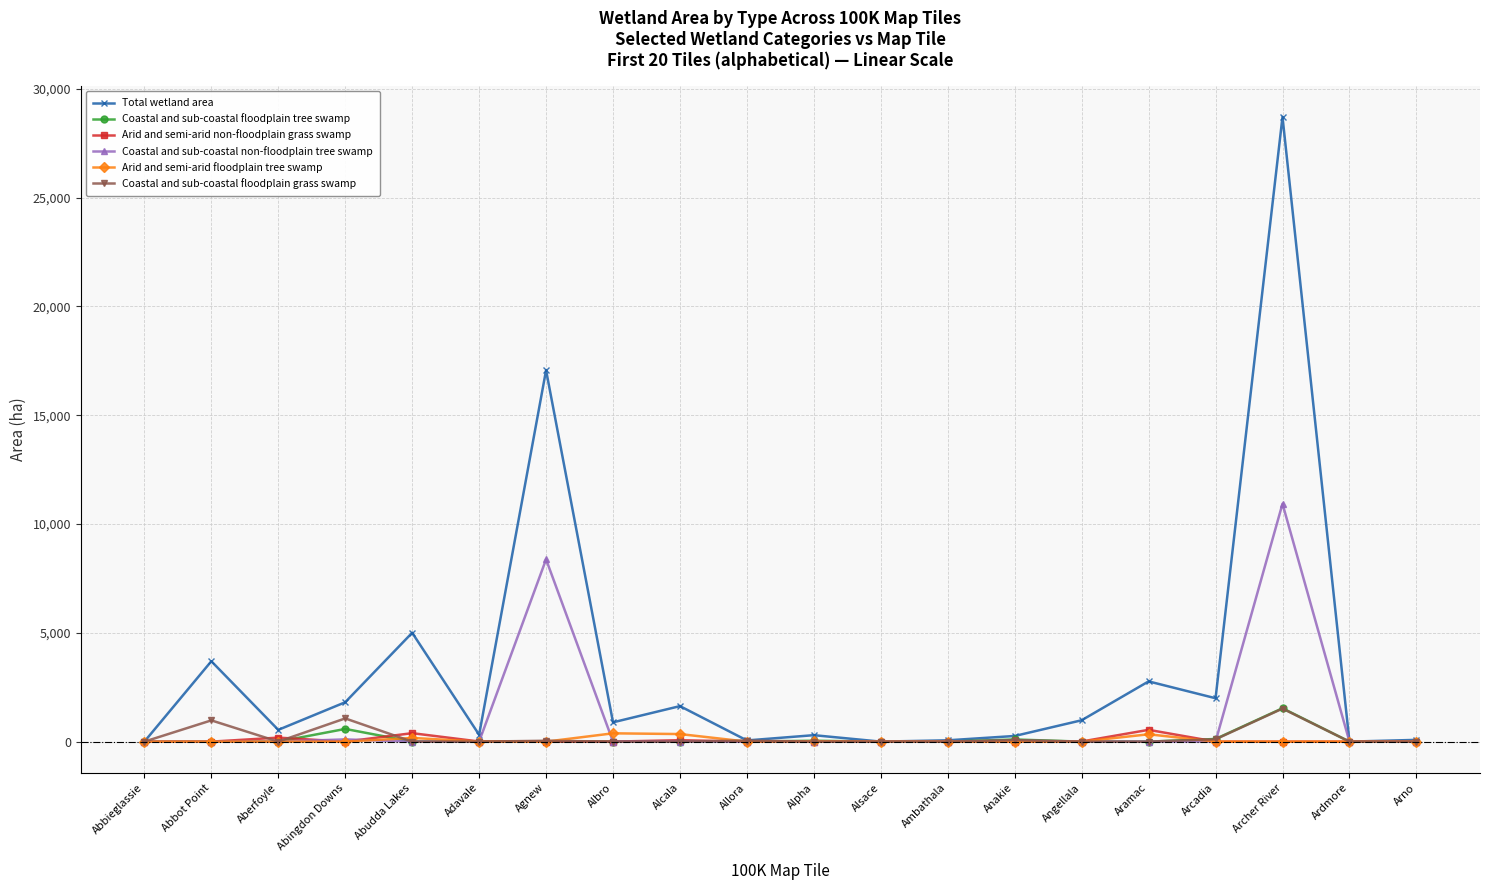

Which series has the largest total across all categories?

Total wetland area